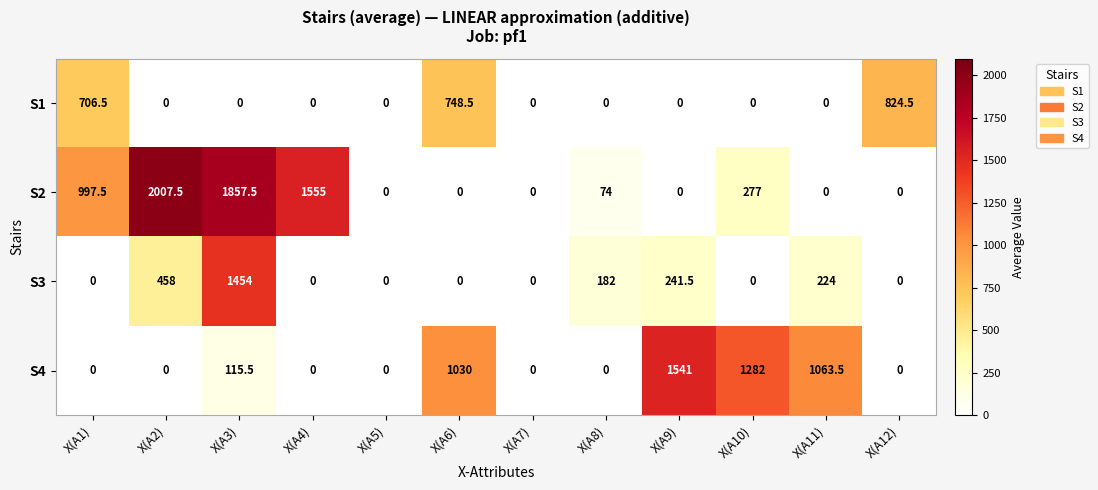

True or false: S4 has a value of 0.0 at X(A1).

True